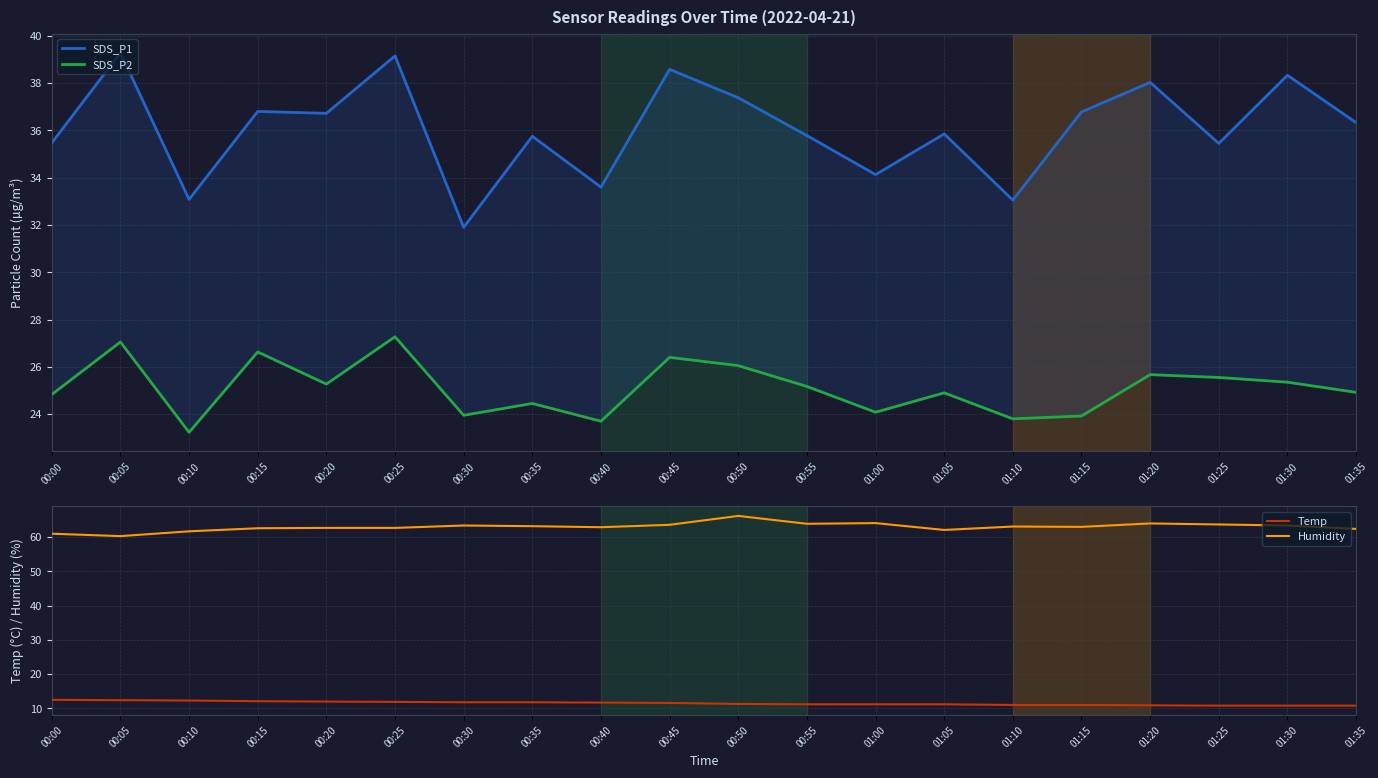

The value of SDS_P1 at 00:00 is 35.5. True or false?

True